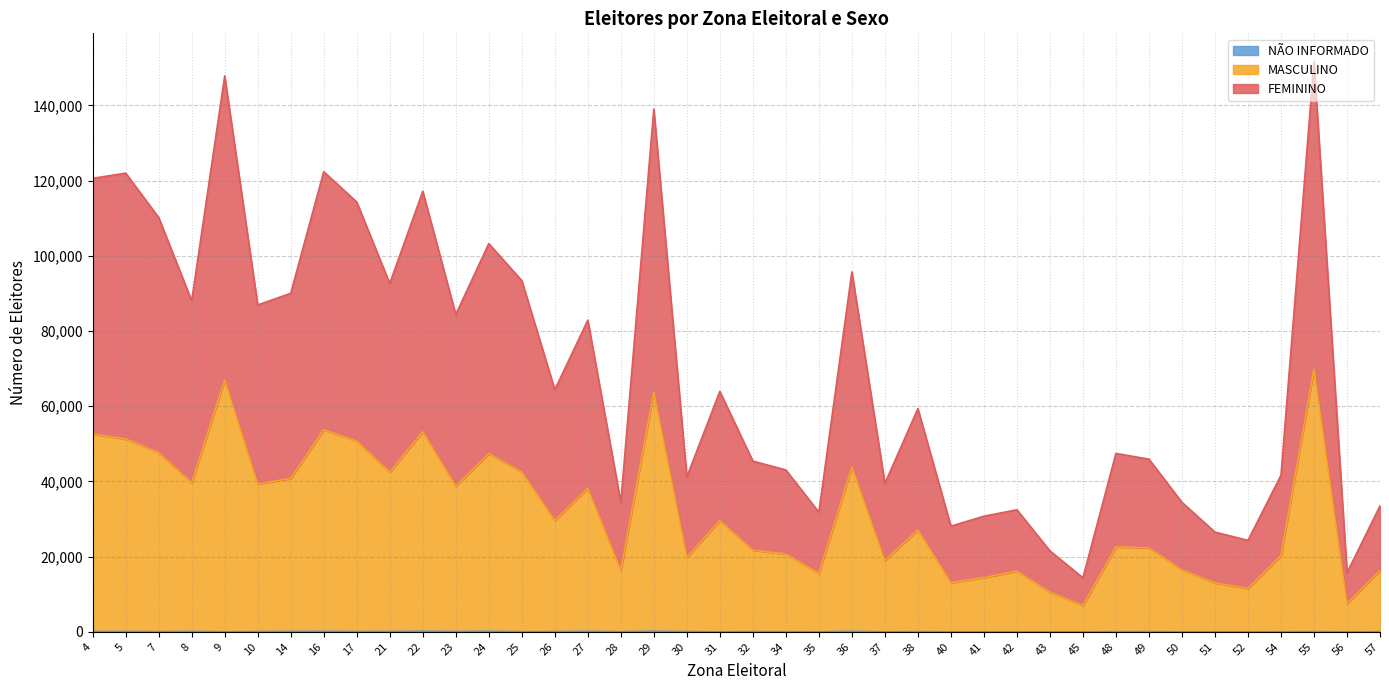

Does the chart have visible grid lines?

Yes